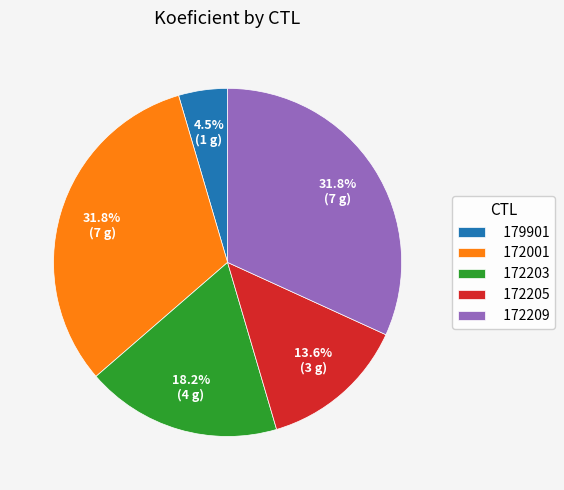

Which category has the smallest portion of the pie?

179901